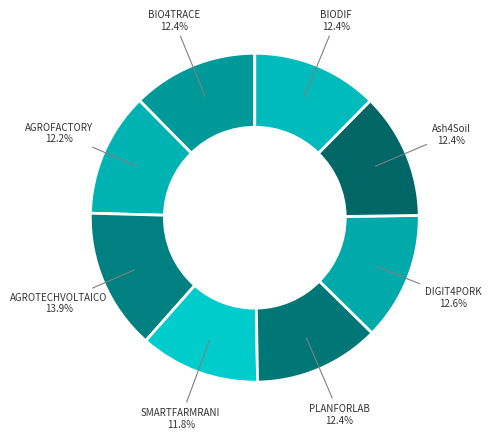

Do AGROFACTORY and DIGIT4PORK together represent more than half of the pie?

No